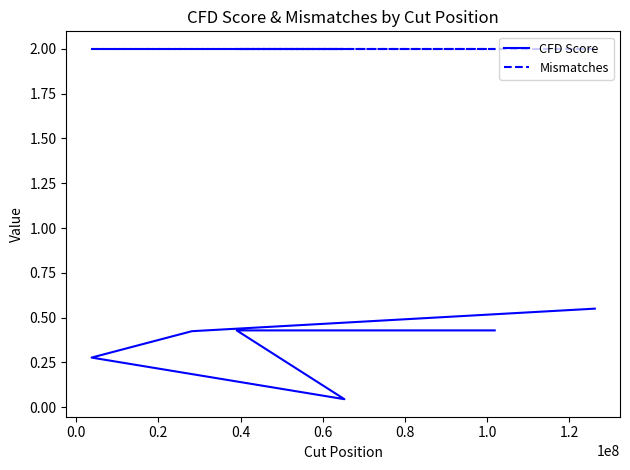

True or false: CFD Score and Mismatches cross at least once.

False